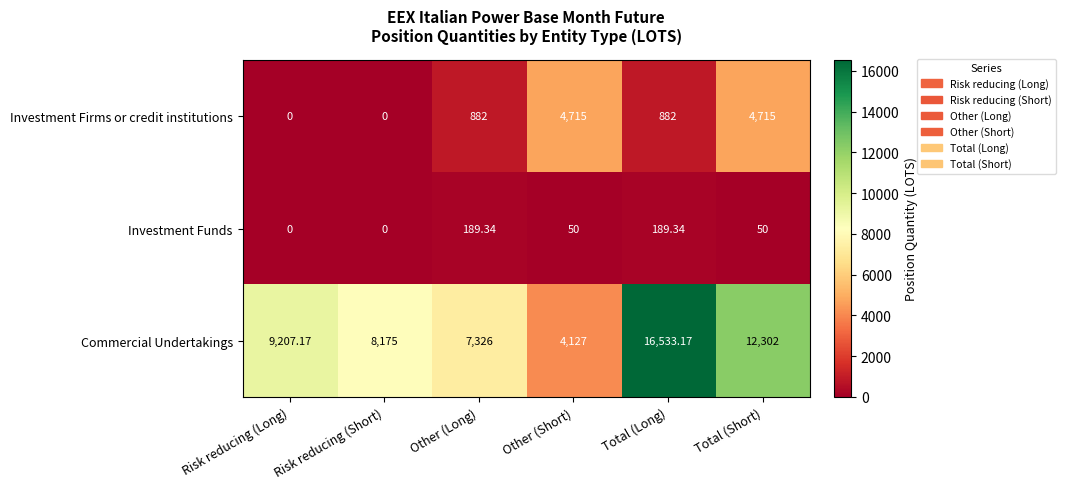

Which series changed the most between Other (Long) and Total (Long)?

Commercial Undertakings